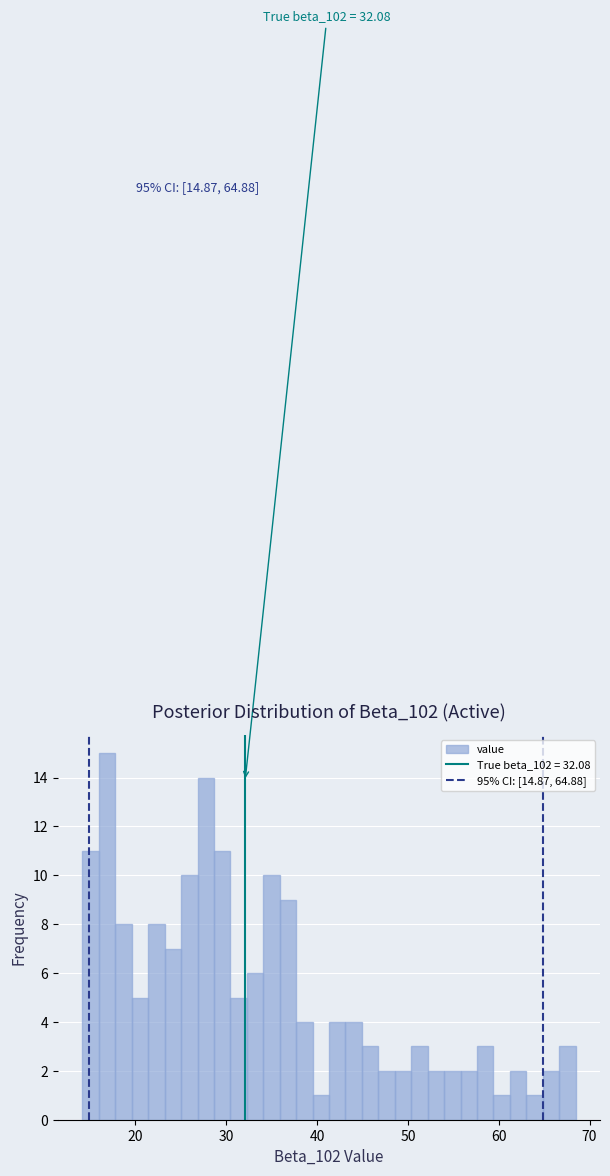

Read against the x-axis, roughly where is the centre of the tallest bar?

17